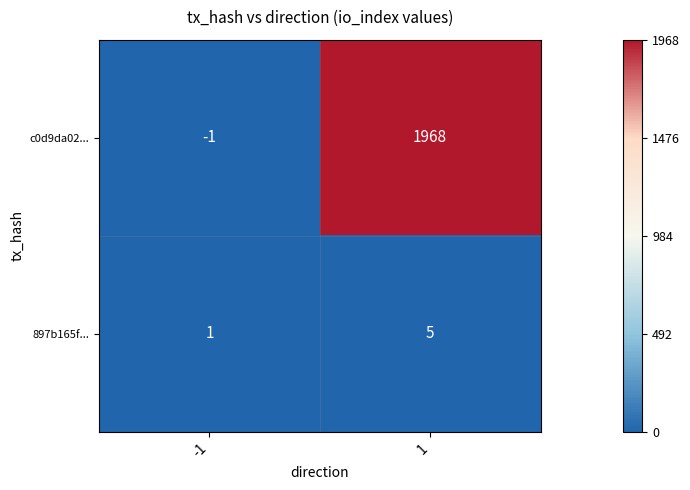

At how many categories does at least one series exceed 0?

2